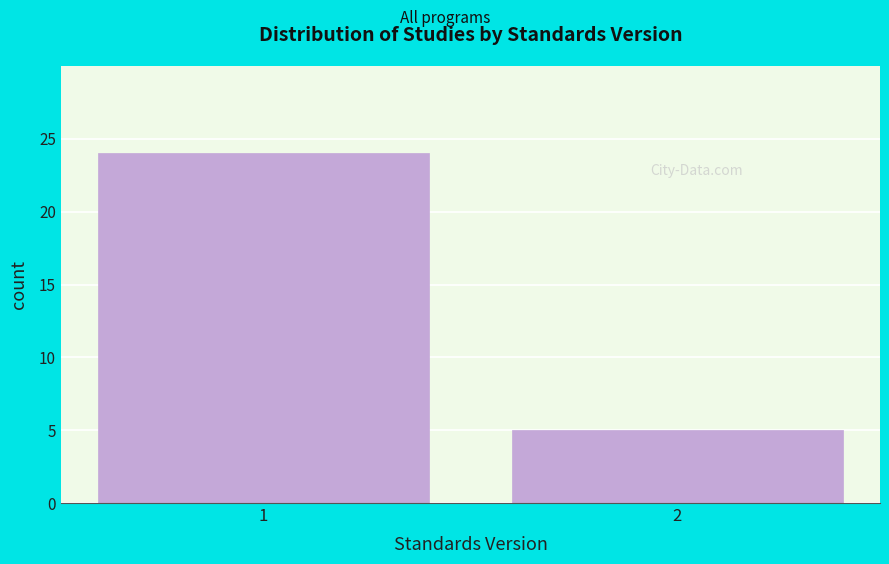

Reading left to right, extract all data points from this chart.

1=24	2=5